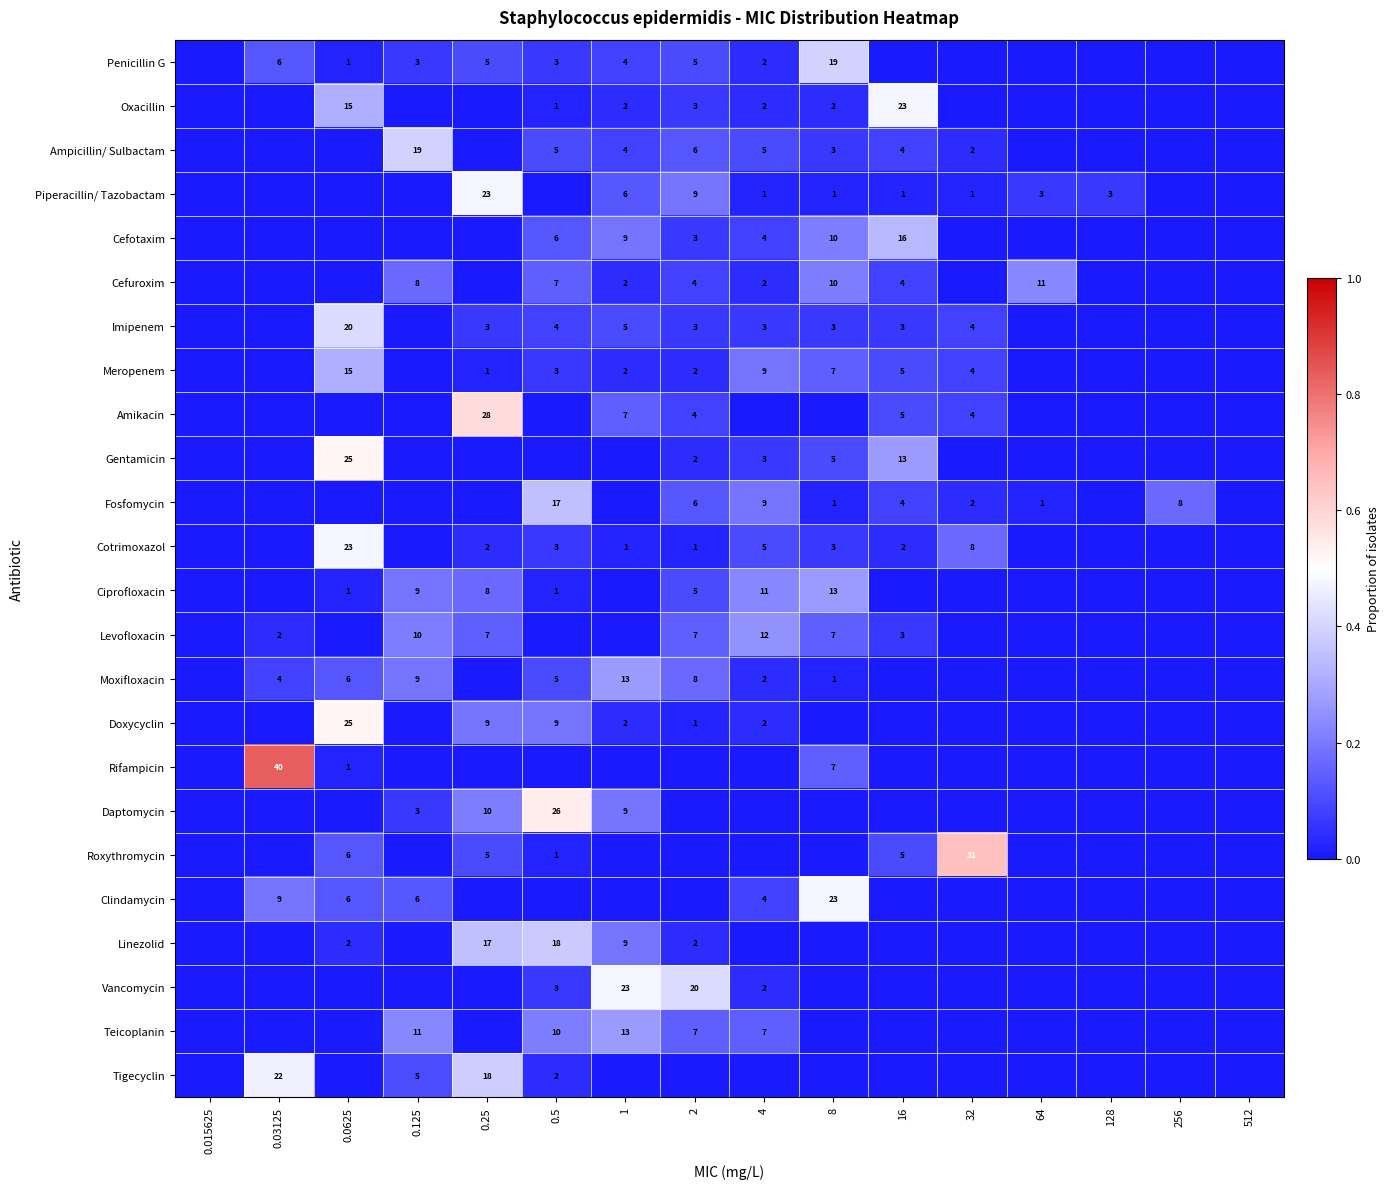

Is it true that Levofloxacin equals 0.2 at 0.5?

False